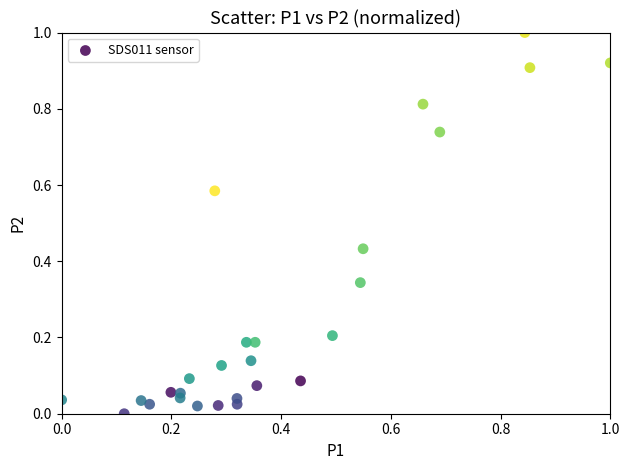

What is the range of Y values (max minus min)?

1.0